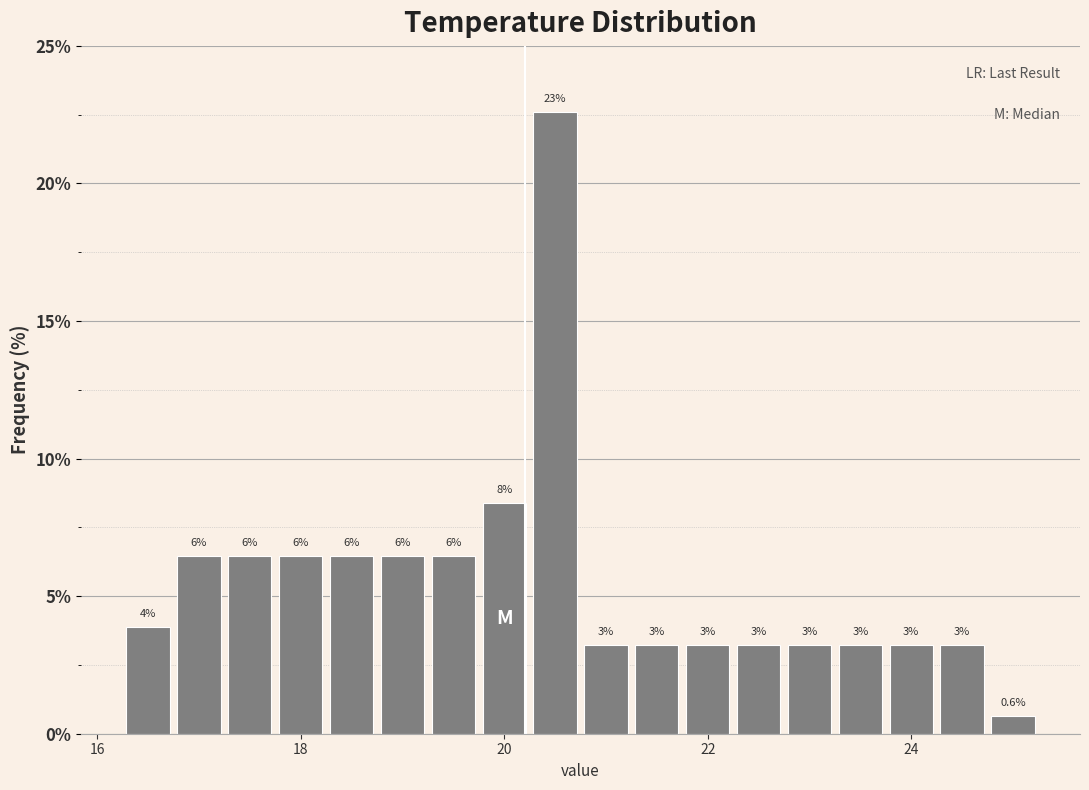

Read against the x-axis, roughly where is the centre of the tallest bar?

20.6